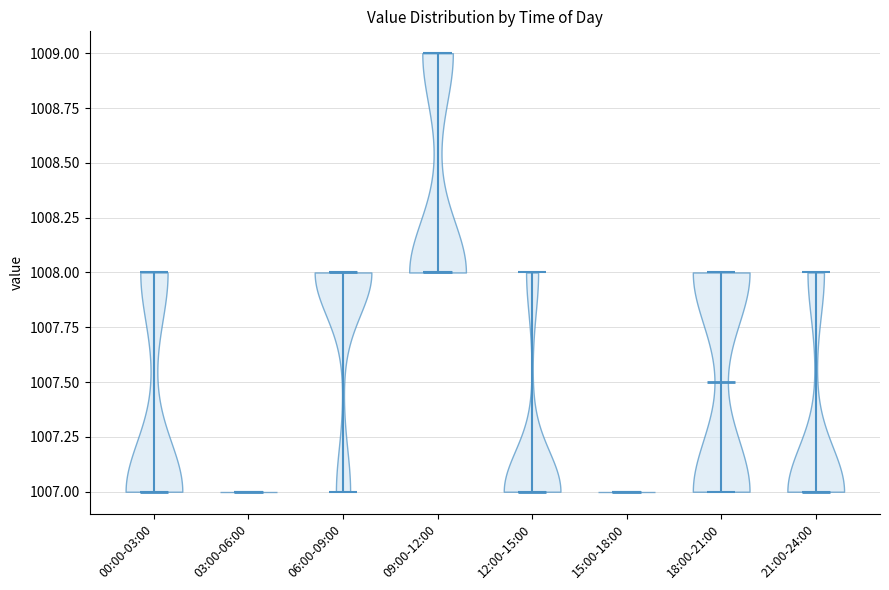

Where does the median line of the violin for 00:00-03:00 sit on the y-axis? The values are not printed on the chart, so give them approximately, as read against the axis.

1007.0